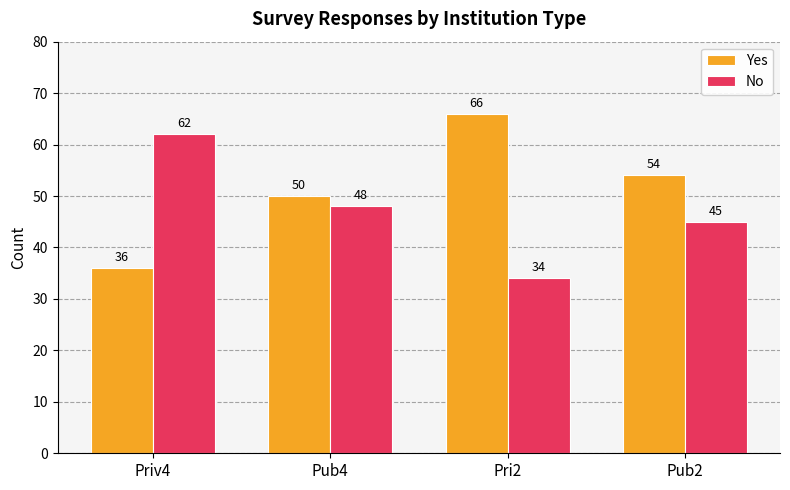

The value of Yes at Priv4 is 55. True or false?

False